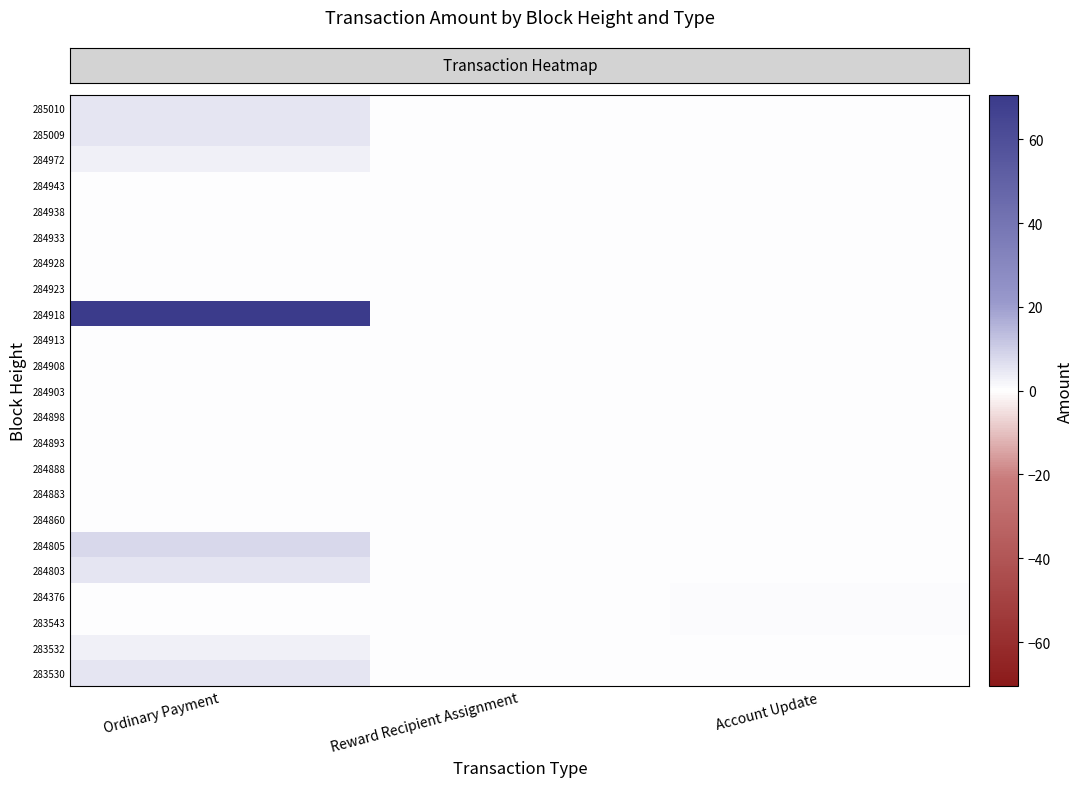

What is the total value across all series at Ordinary Payment?

104.5